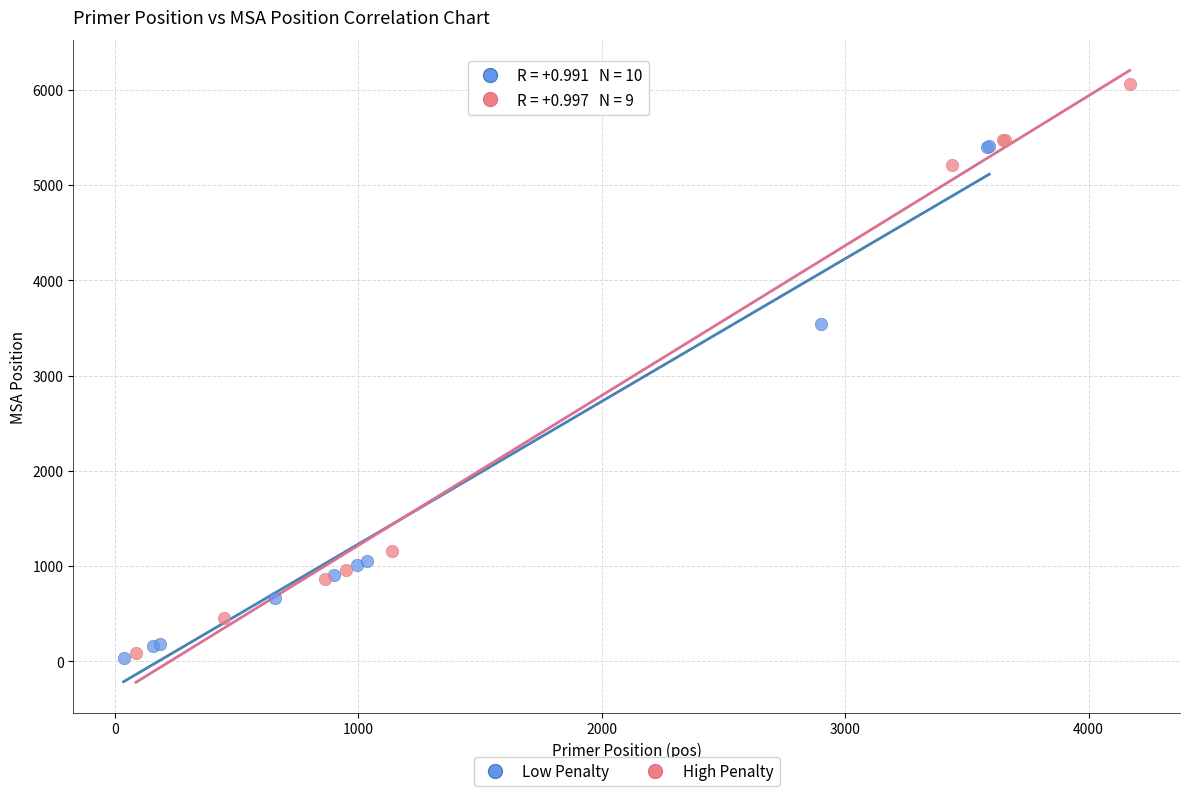

Which series reaches the maximum Y coordinate?

High Penalty